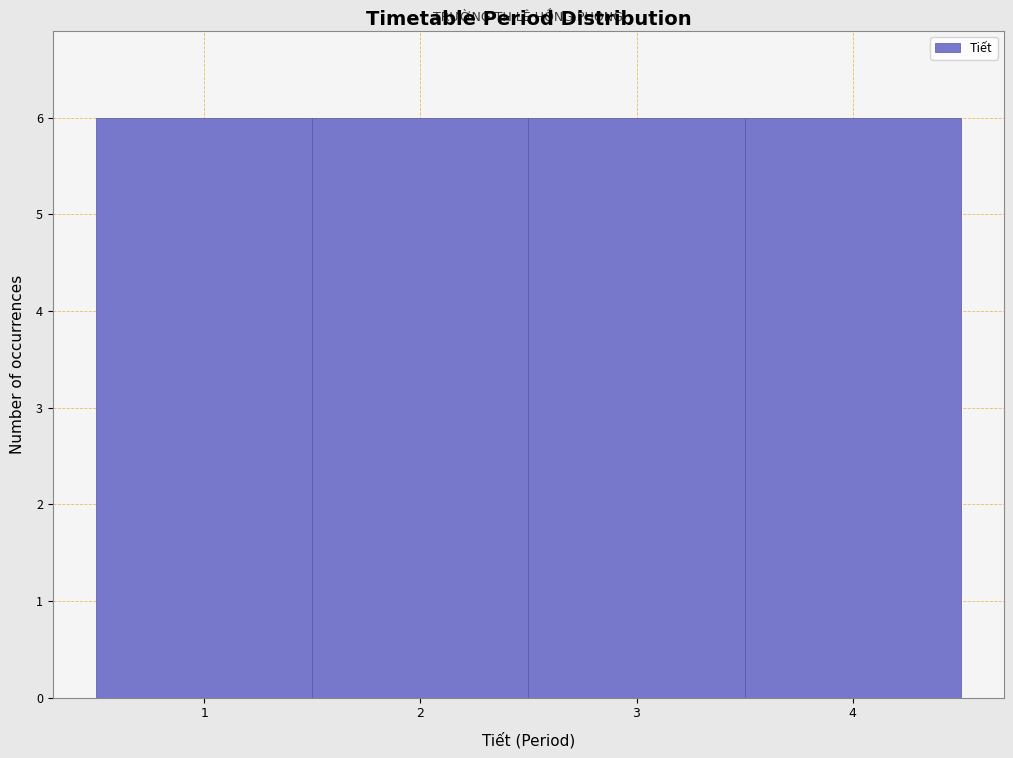

Reading left to right, transcribe this chart: for each bar, give the range it covers on the x-axis and its height. The values are not printed on the chart, so give them approximately, as read against the axis.

0.5 to 1.5: 6
1.5 to 2.5: 6
2.5 to 3.5: 6
3.5 to 4.5: 6